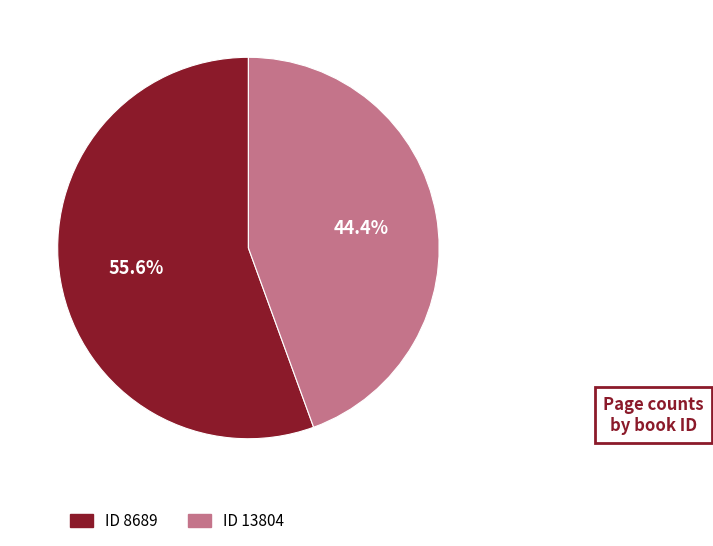

Is there any slice that represents more than half of the pie?

Yes